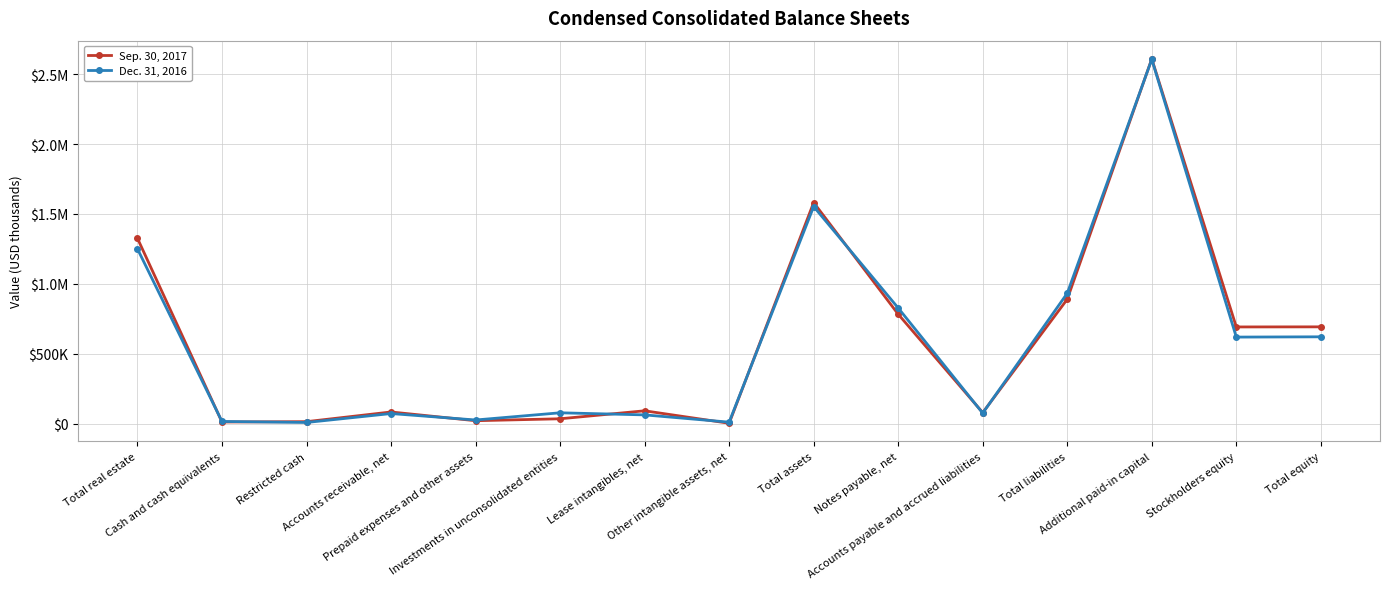

Does the chart have visible grid lines?

Yes